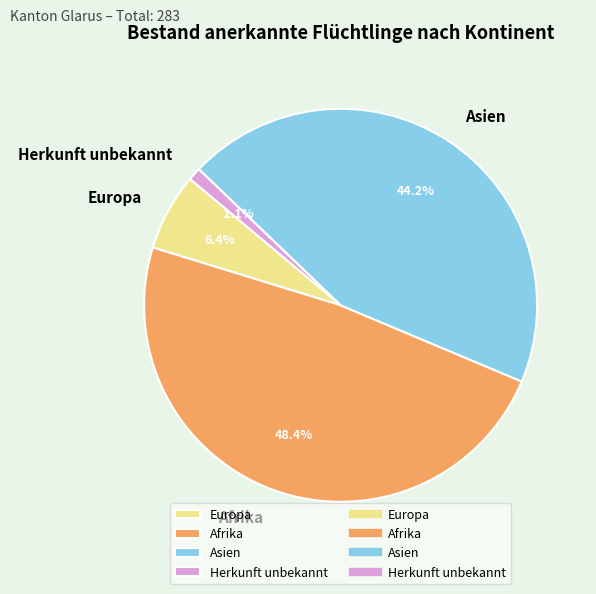

To the nearest percent, what is the difference between the largest and smallest slice percentages?

47%